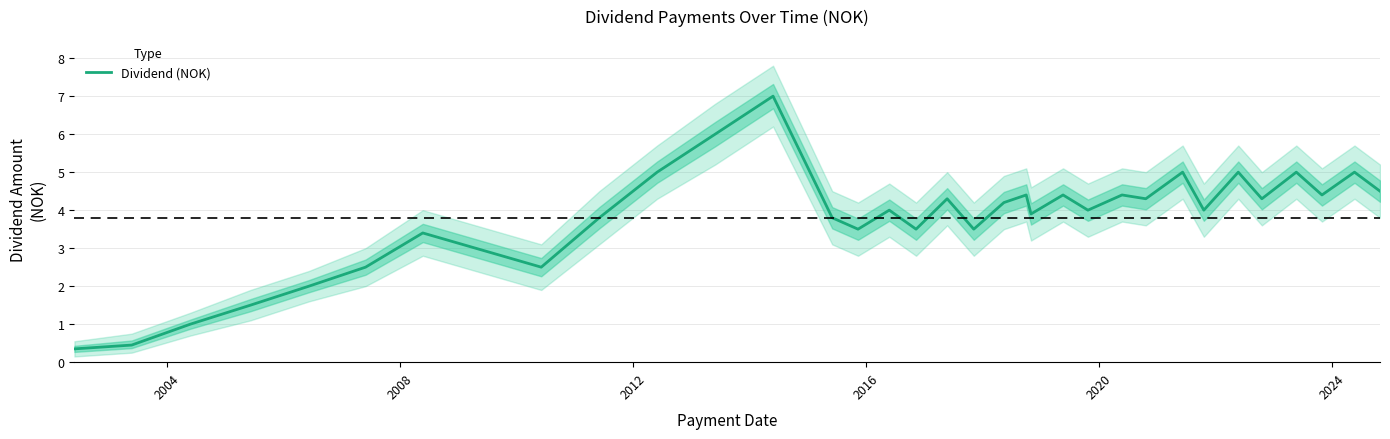

Reading left to right, extract all data points from this chart.

0.3	0.5	1.0	1.5	2.0	2.5	3.4	2.5	3.8	5.0	6.0	7.0	3.8	3.5	4.0	3.5	4.3	3.5	4.2	4.4	3.9	4.4	4.0	4.4	4.3	5.0	4.0	5.0	4.3	5.0	4.4	5.0	4.5